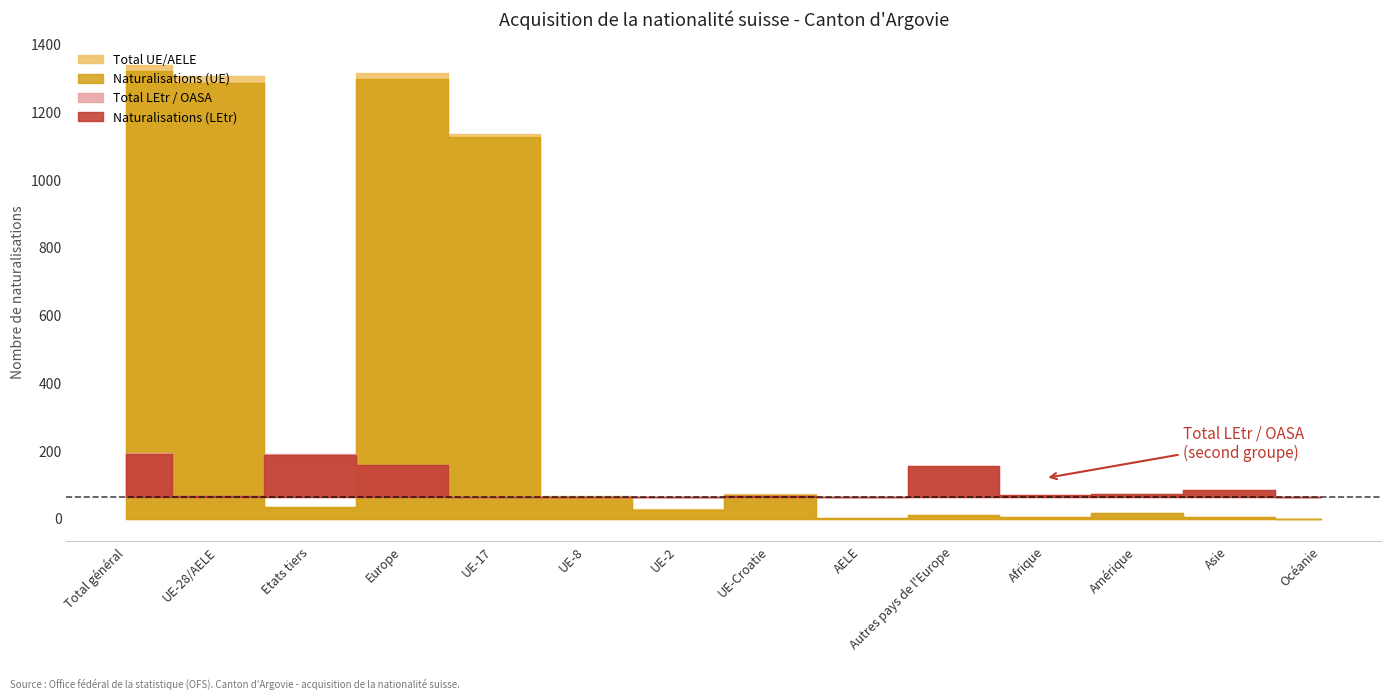

How many intersections are there between Total UE/AELE and Naturalisations (LEtr)?

4